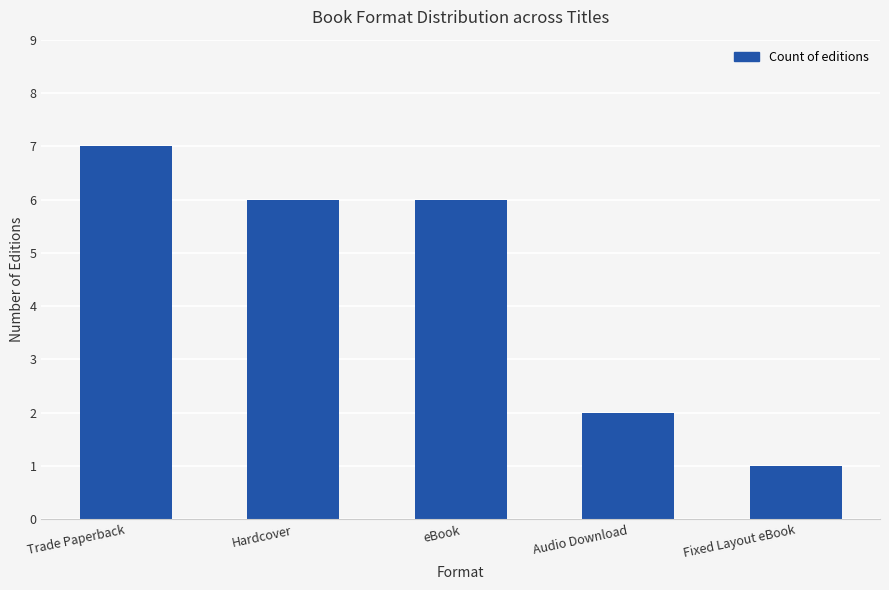

Reading left to right, transcribe all the data shown in this chart.

7	6	6	2	1